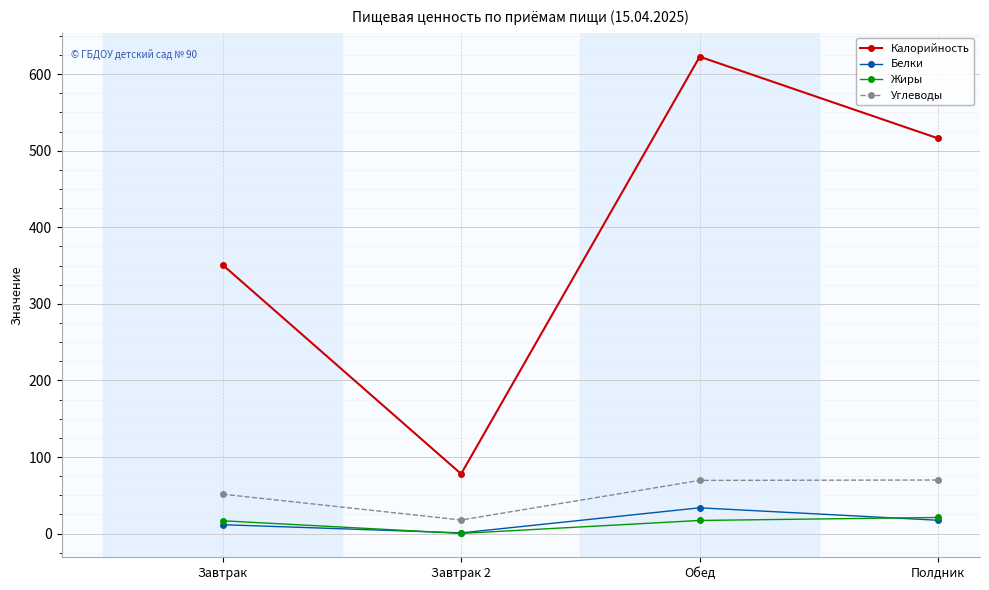

At how many categories does at least one series exceed 503?

2